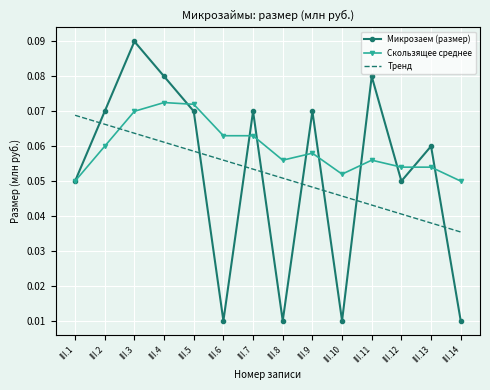

Is it true that Тренд equals 0.1 at III.9?

False